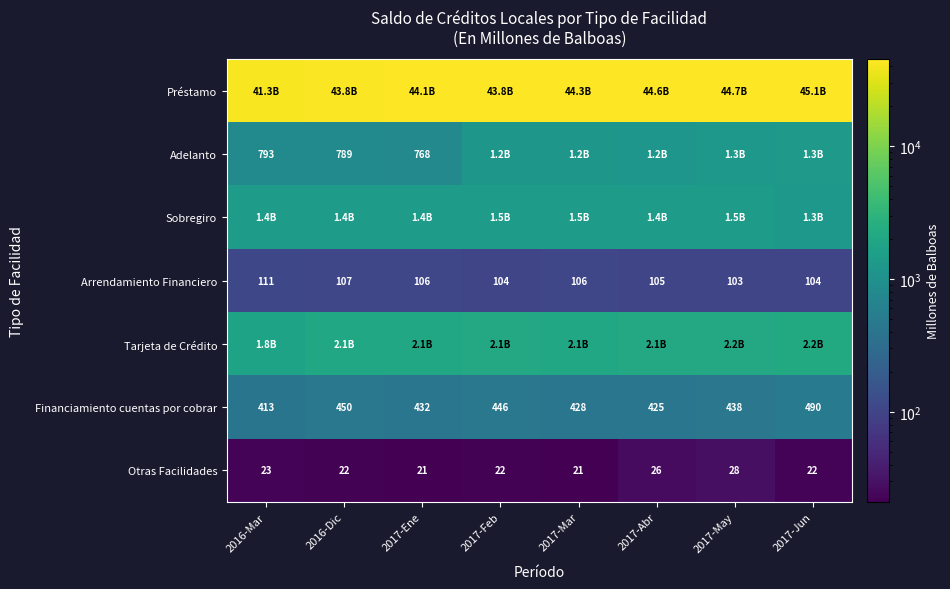

At how many categories does at least one series exceed 29156?

8